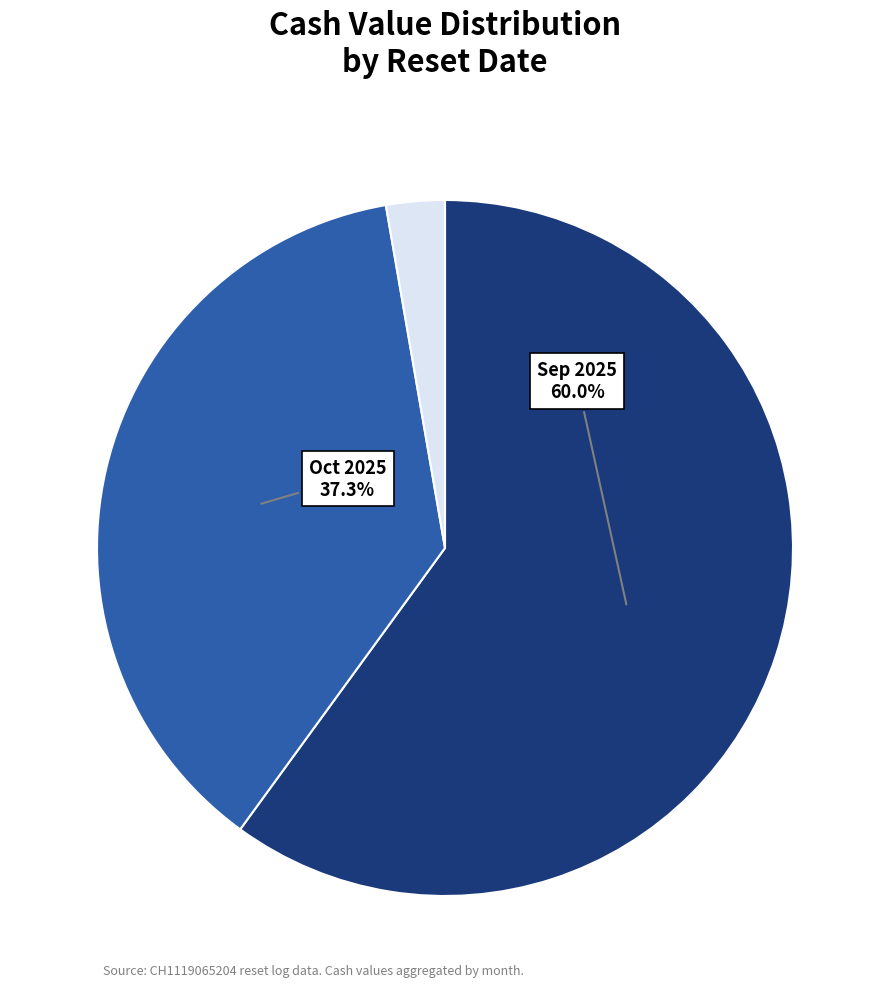

Does any single category account for the majority?

Yes